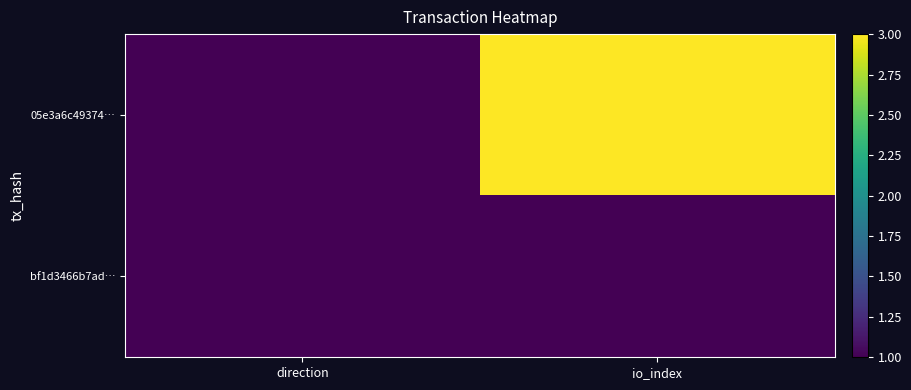

Rank the series by their maximum value, from lowest to highest.

bf1d3466b7ad…, 05e3a6c49374…